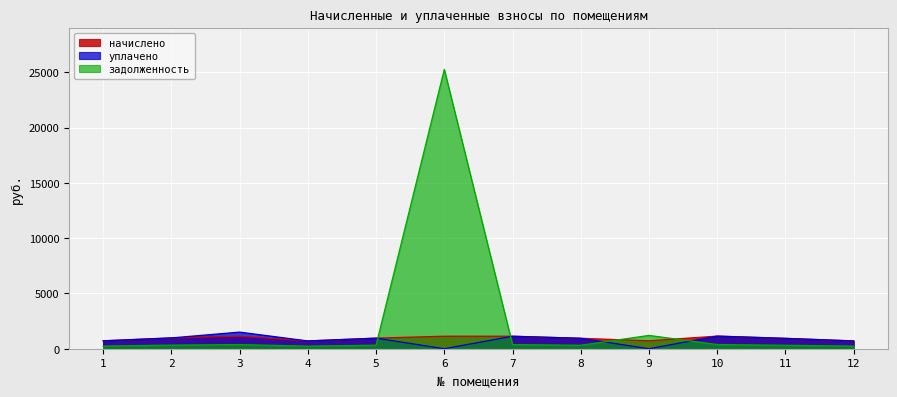

Reading right to left, what are all the values shown in this chart?

начислено: 704.4	938.1	1141.6	716.3	944.5	1129.4	1131.3	957.0	704.4	1128.9	978.3	714.5
уплачено: 704.4	938.1	1141.6	0.0	945.3	1128.5	0.0	957.0	704.4	1504.1	978.3	714.5
задолженность: 234.8	312.7	380.5	1204.0	314.0	376.5	25268.3	319.0	234.8	376.3	326.1	238.2